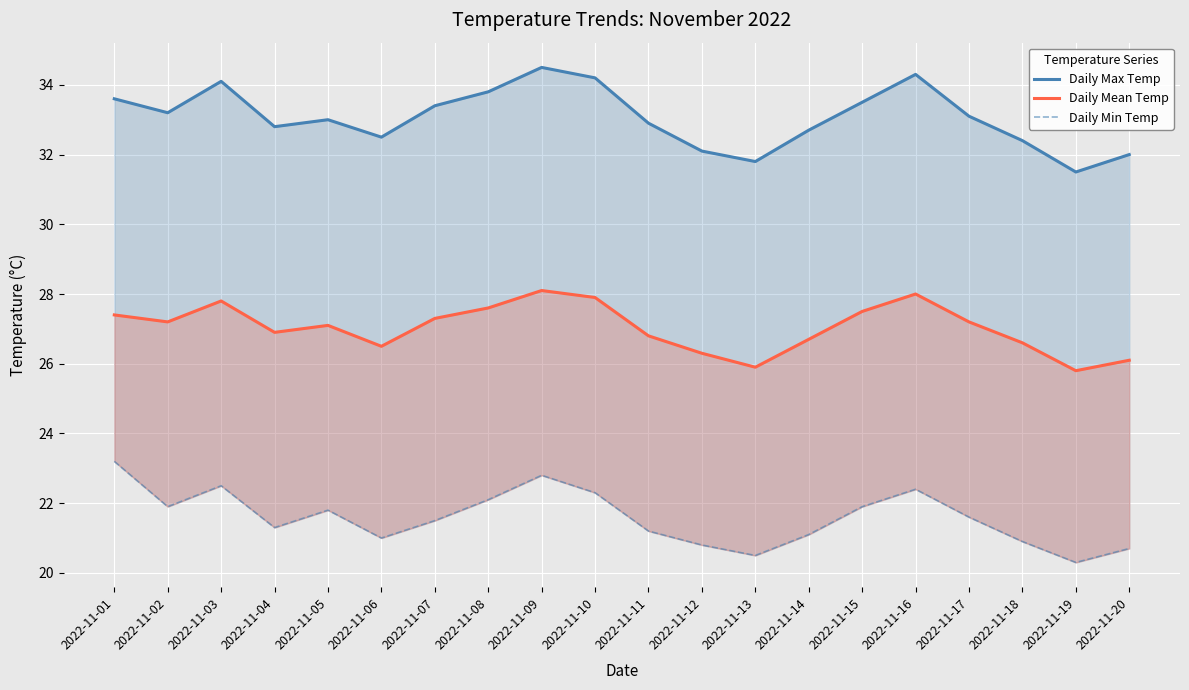

Where is the first local minimum for Daily Max Temp?

2022-11-02